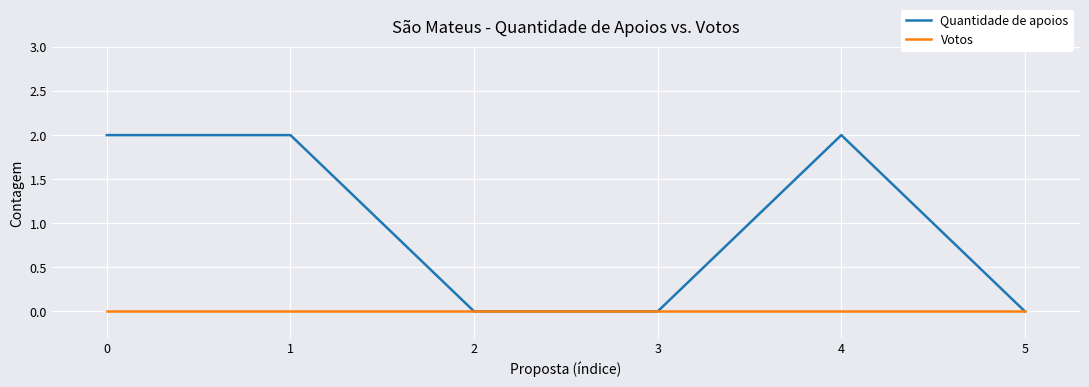

What is the spread (max minus min) of values at 0?

2